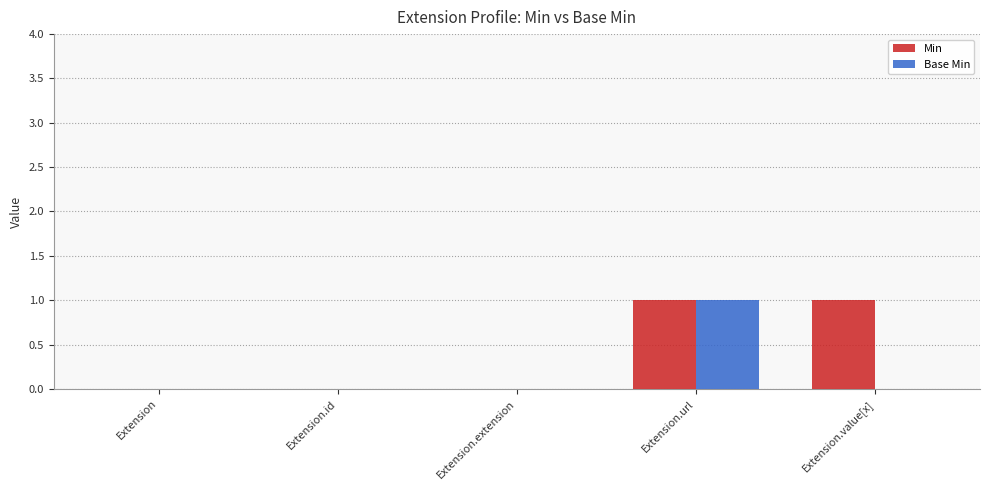

The value of Base Min at Extension.url is 2. True or false?

False